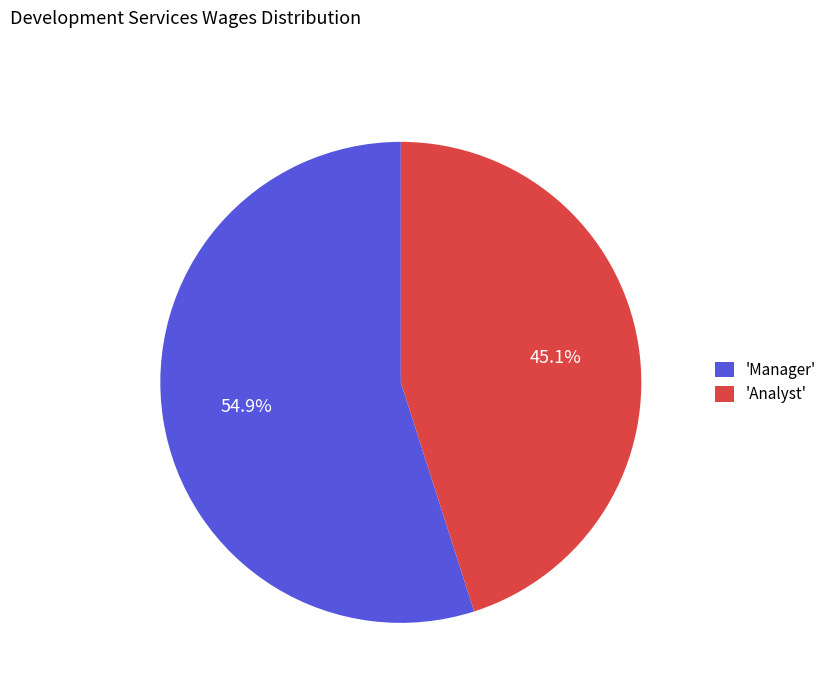

To the nearest percent, what is the difference between the largest and smallest slice percentages?

10%